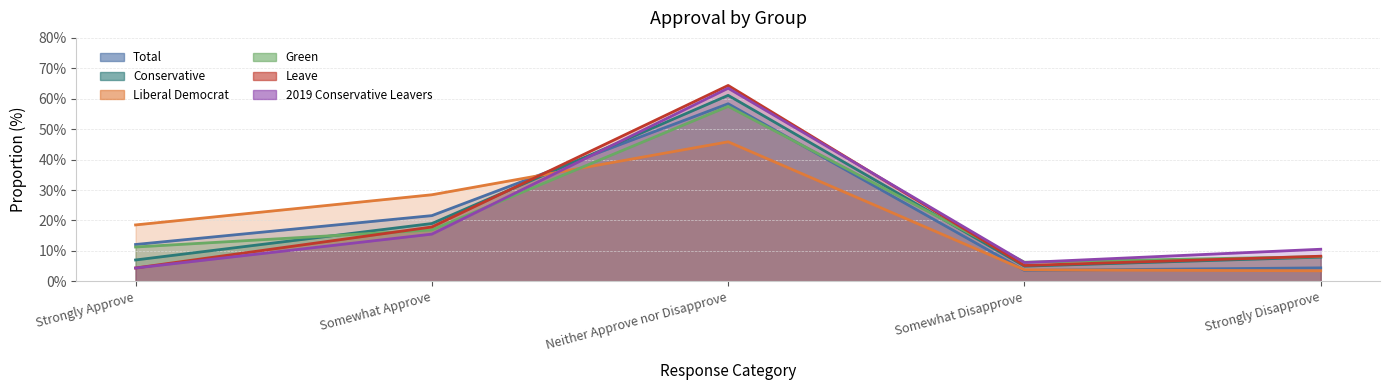

Which category has the lowest value in the Liberal Democrat series?

Strongly Disapprove